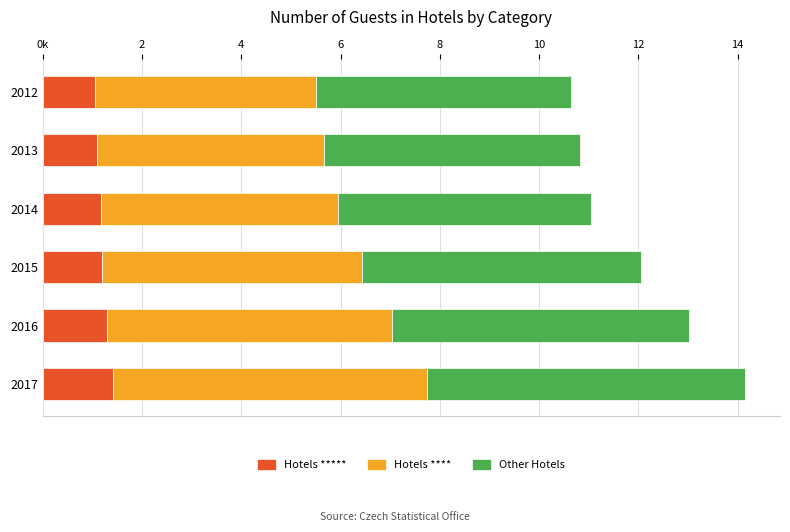

What are all the series names shown in the legend?

Hotels *****, Hotels ****, Other Hotels